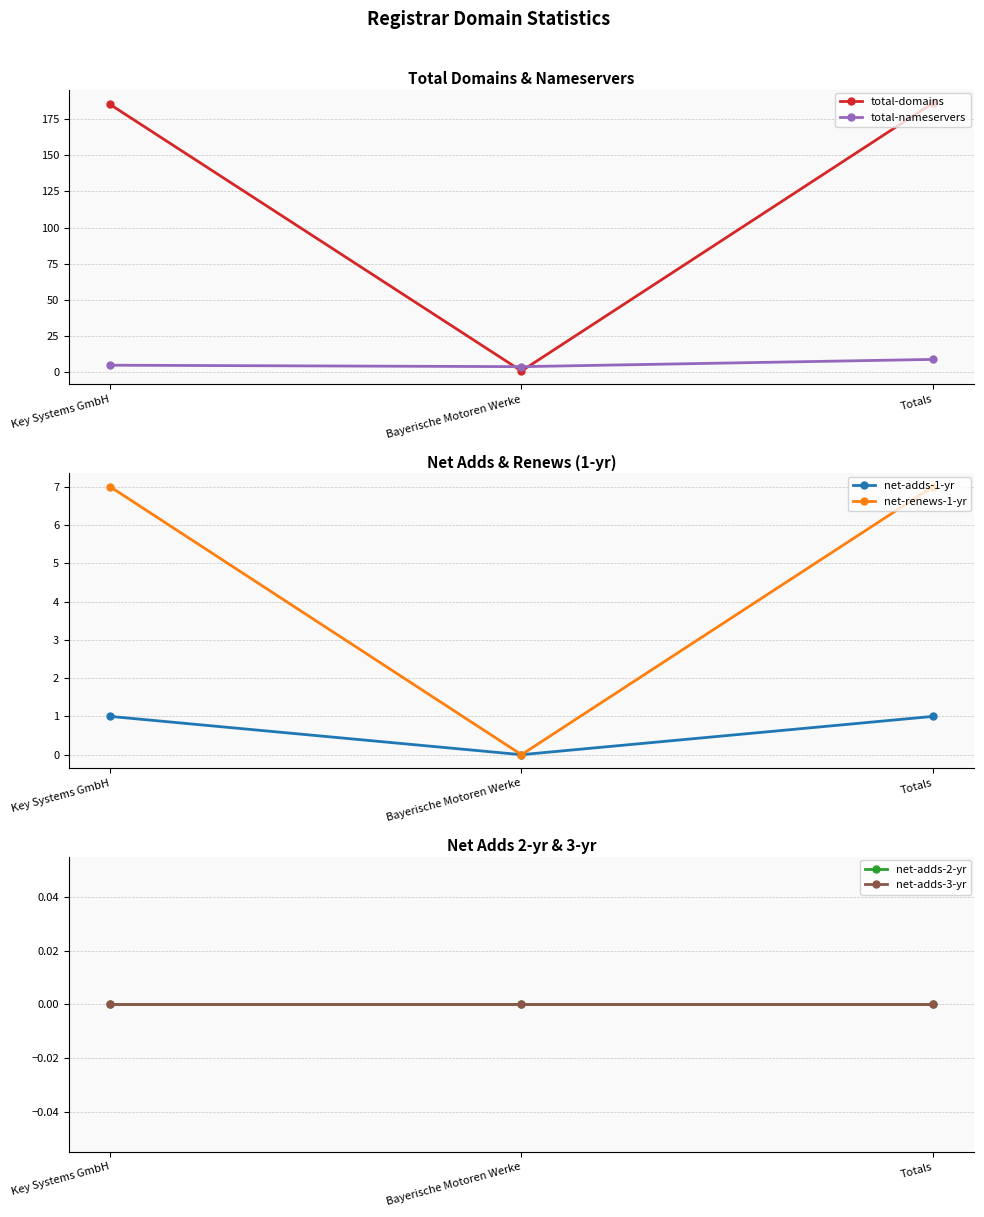

Which series has the largest range (max minus min)?

total-domains